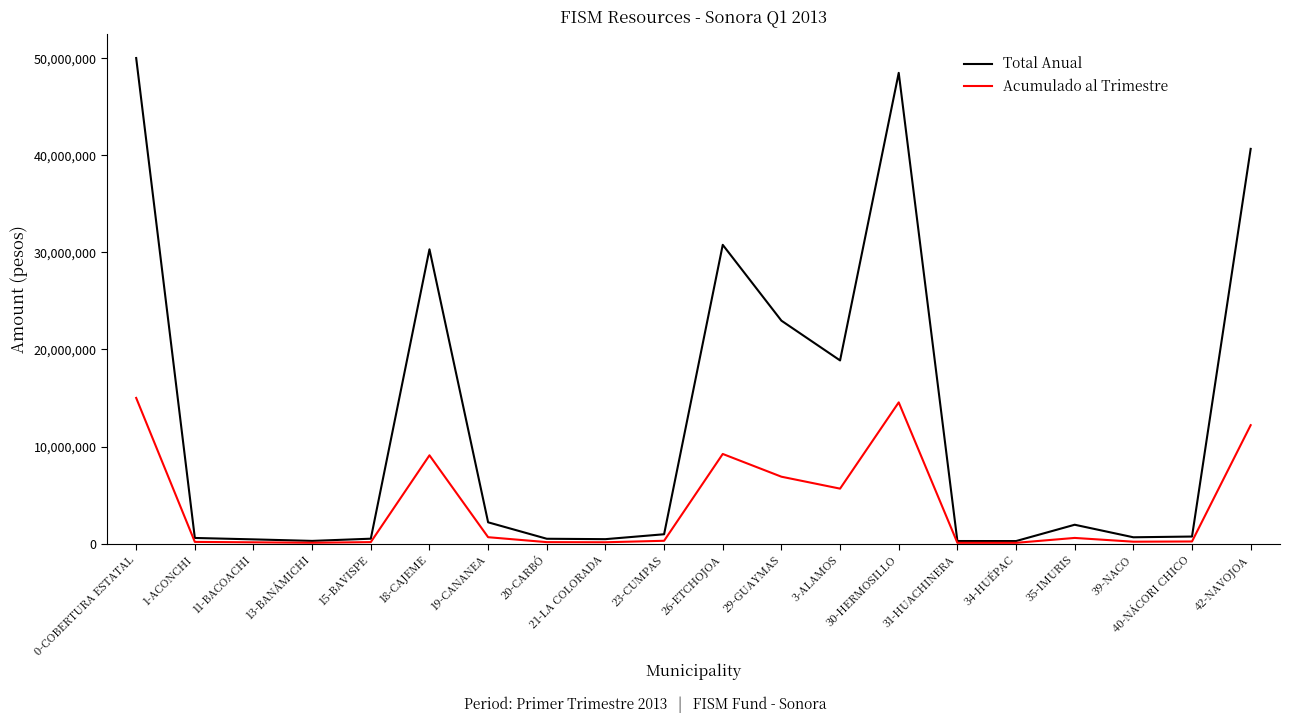

Is the value of Acumulado al Trimestre at 11-BACOACHI greater than the value of Total Anual at 30-HERMOSILLO?

No